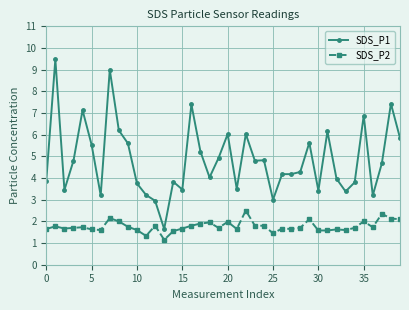

Rank the series by their maximum value, from lowest to highest.

SDS_P2, SDS_P1